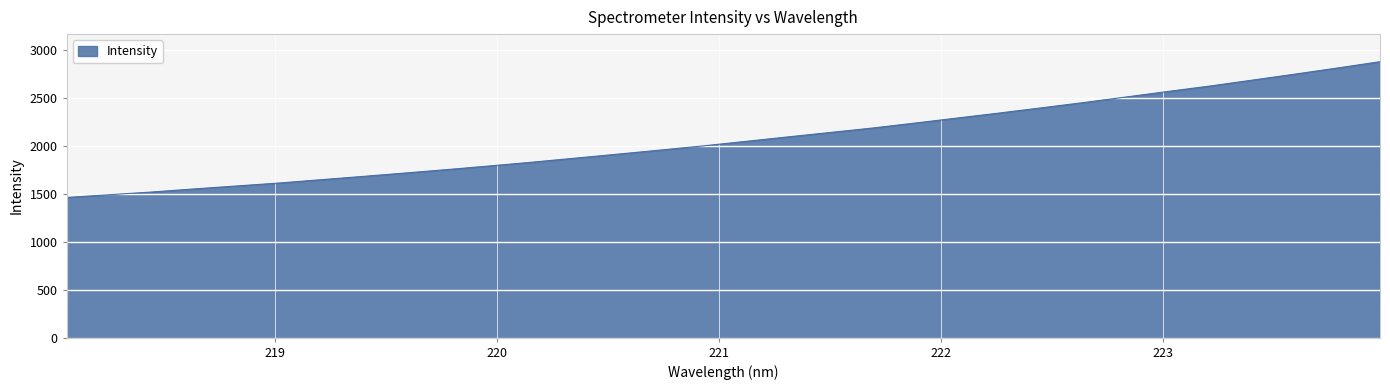

What is the greatest value displayed?

2875.4